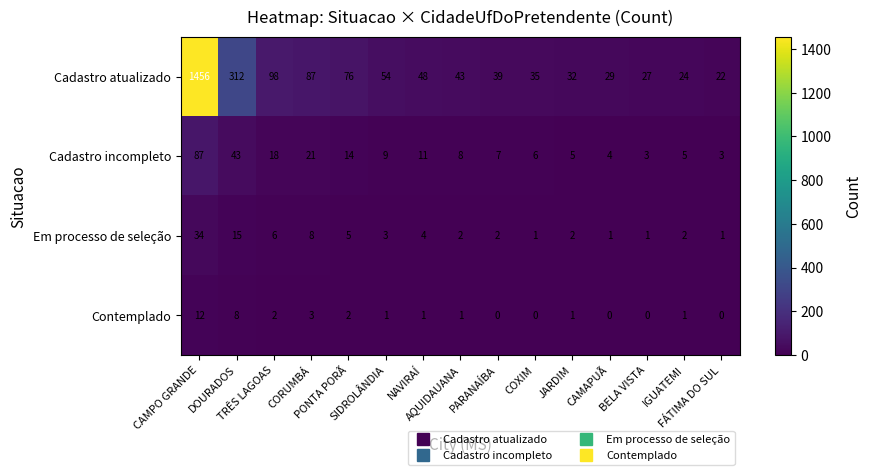

What is the minimum value for Cadastro atualizado?

22